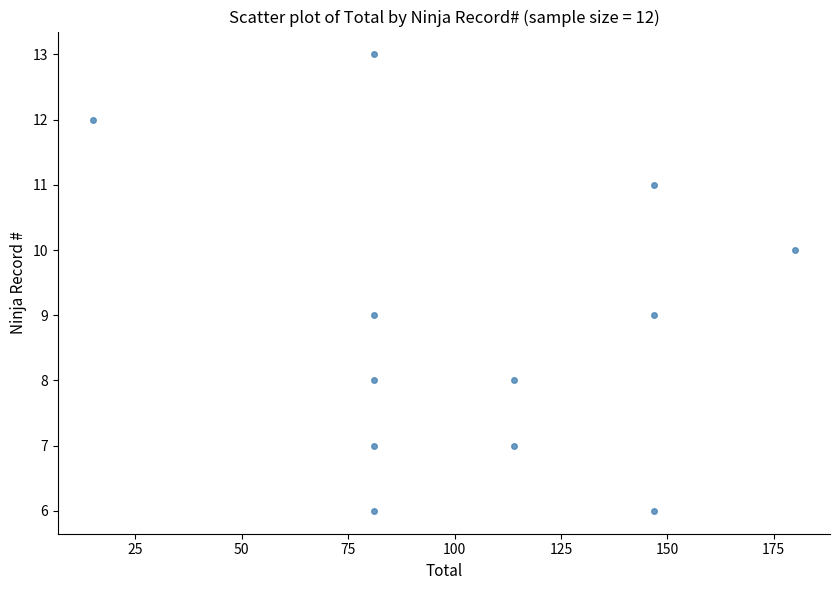

What is the average Y value?

9